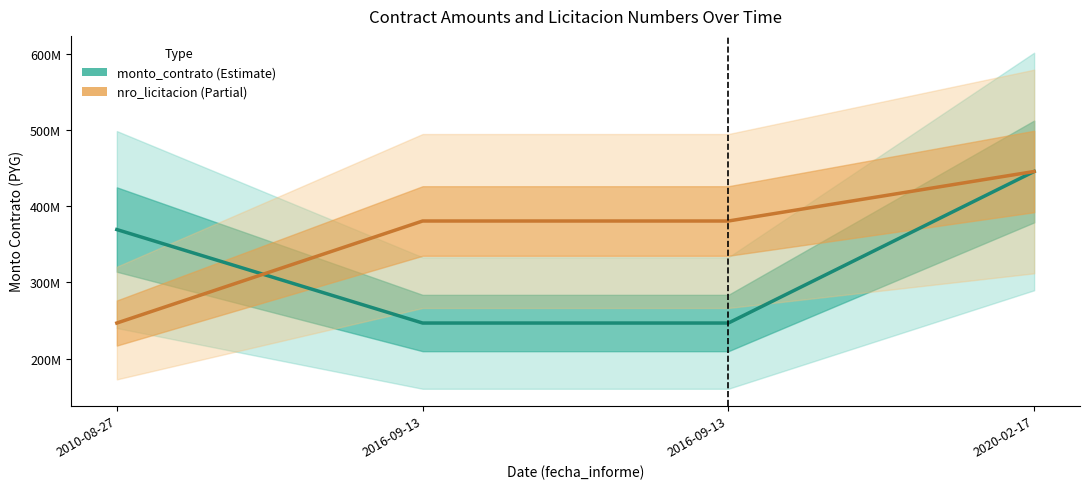

Between which two adjacent categories do monto_contrato and nro_licitacion first intersect?

2010-08-27 and 2016-09-13